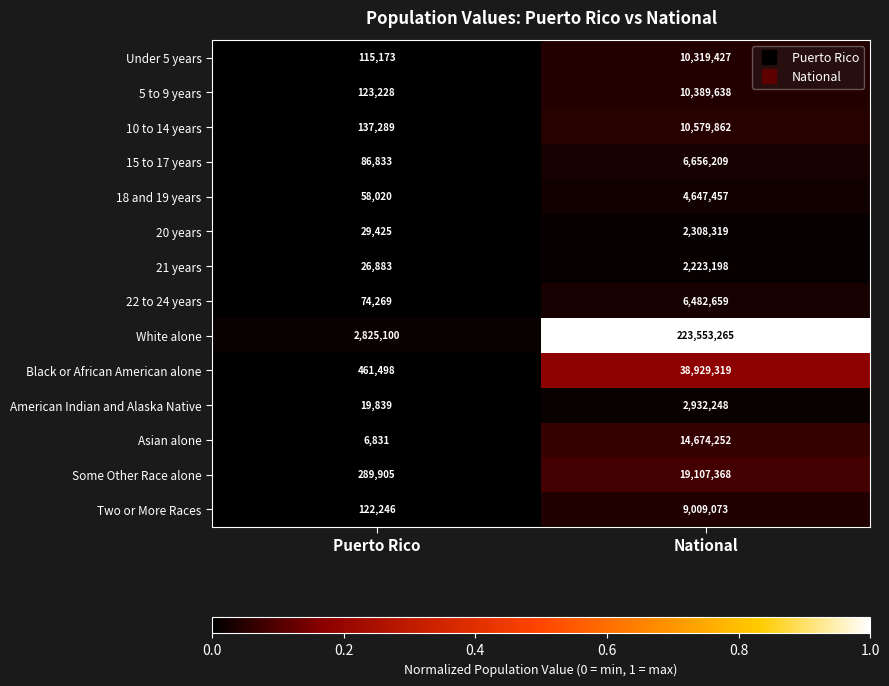

Rank the series at National from lowest to highest value.

21 years, 20 years, American Indian and Alaska Native, 18 and 19 years, 22 to 24 years, 15 to 17 years, Two or More Races, Under 5 years, 5 to 9 years, 10 to 14 years, Asian alone, Some Other Race alone, Black or African American alone, White alone